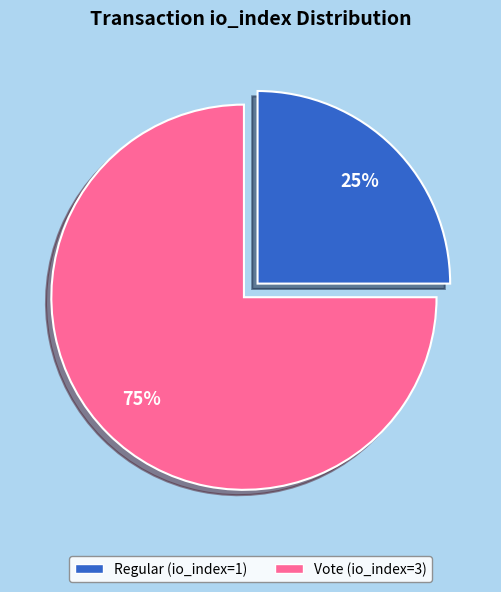

Count the number of slices in the pie.

2